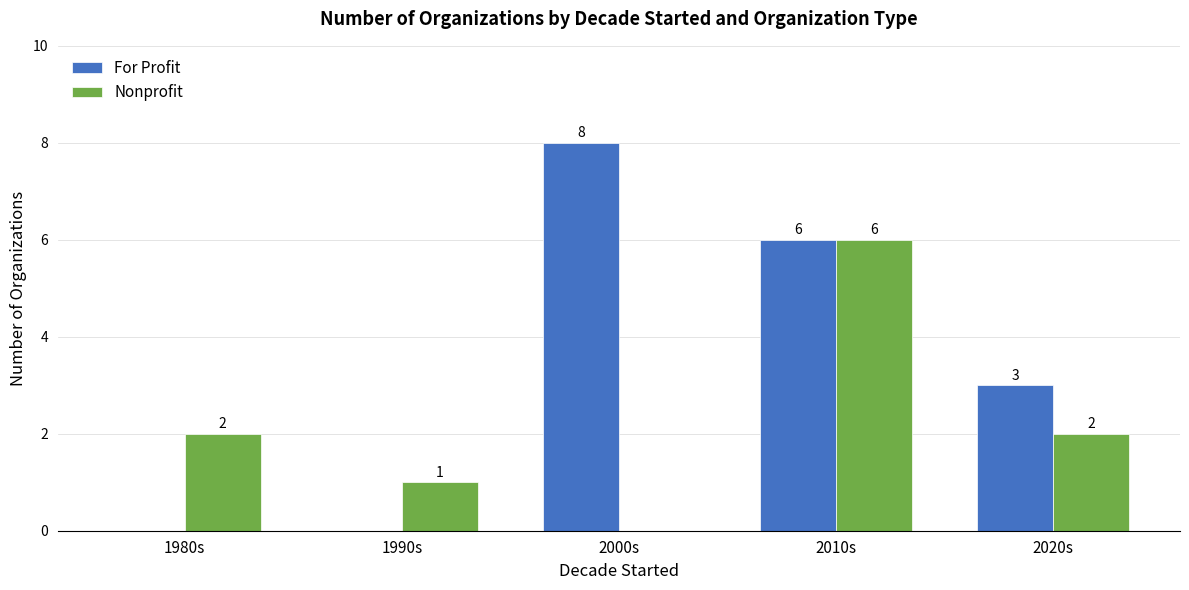

Reading right to left, list all the values displayed in this chart.

For Profit: 2020s=3	2010s=6	2000s=8	1990s=0	1980s=0
Nonprofit: 2020s=2	2010s=6	2000s=0	1990s=1	1980s=2